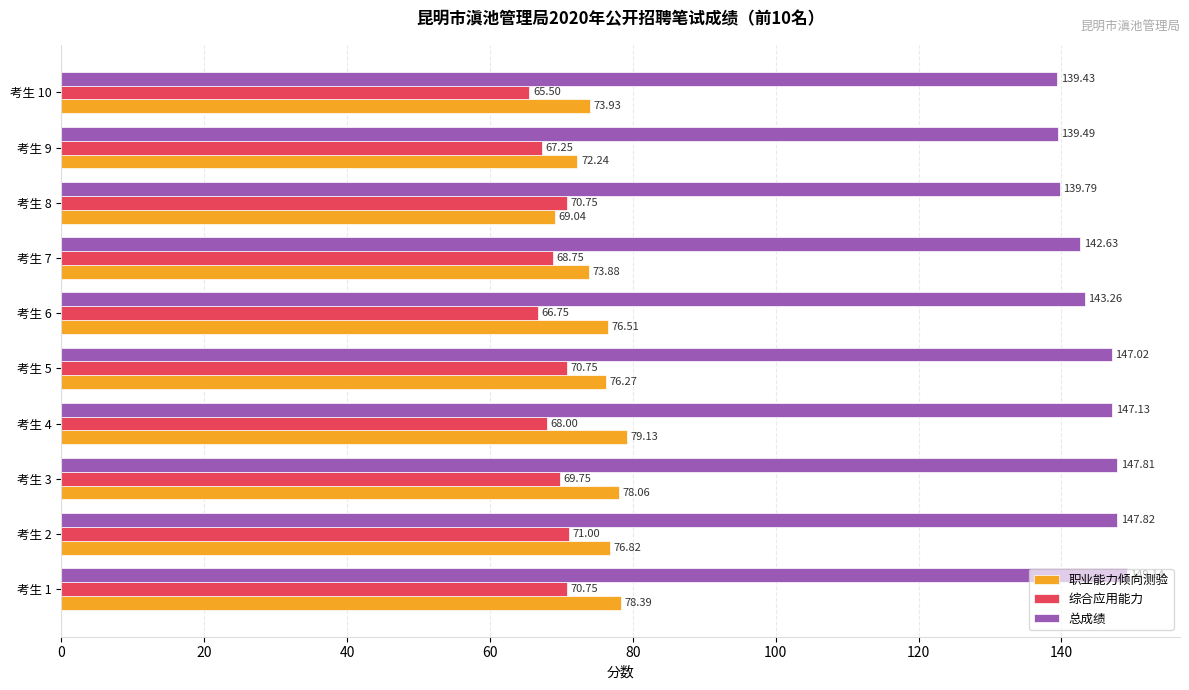

What is the difference between the 职业能力倾向测验 values at 考生 1 and 考生 2?

1.6